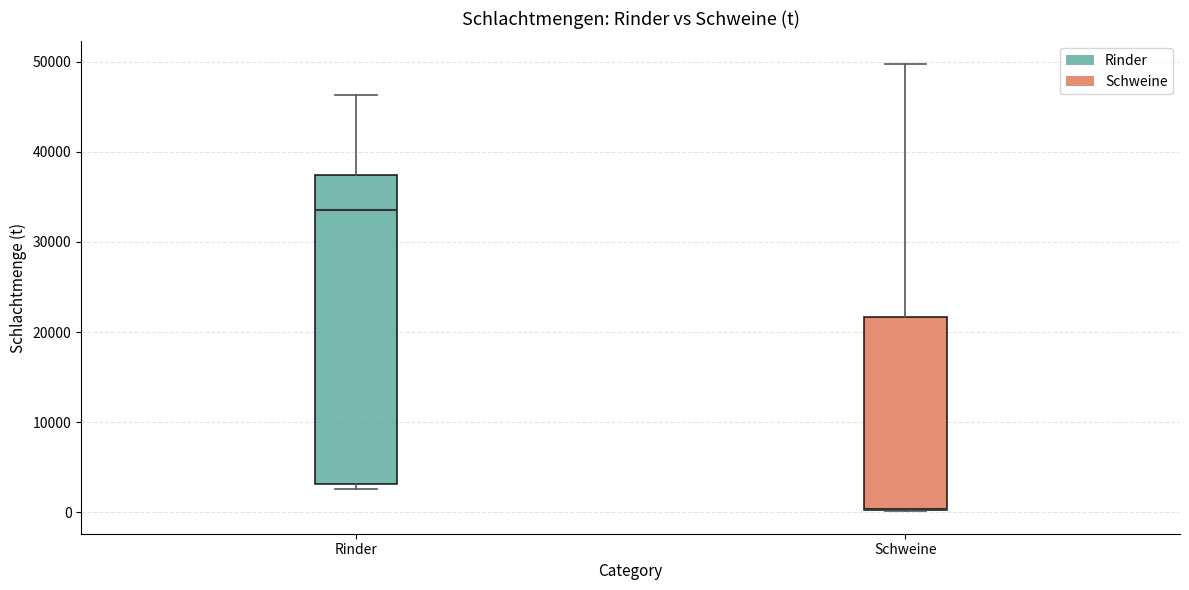

Reading left to right, read every box against the y-axis: the position of its median line, the range the box covers, and the ends of its whiskers. The values are not printed on the chart, so give them approximately, as read against the axis.

Rinder: median 34000, box 3000 to 37000, whiskers 3000 (just below the box's lower edge) to 46000
Schweine: median 0 (drawn on the box's lower edge), box 0 to 22000, whiskers 0 to 50000